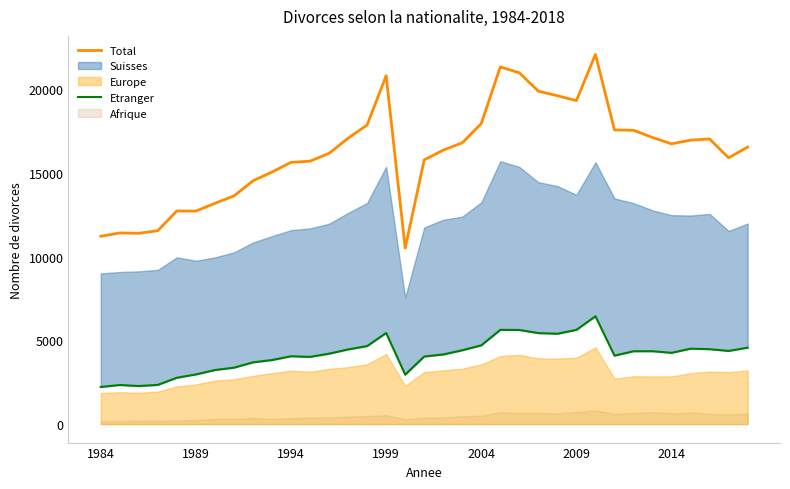

Is it true that Total equals 17949 at 2004?

True